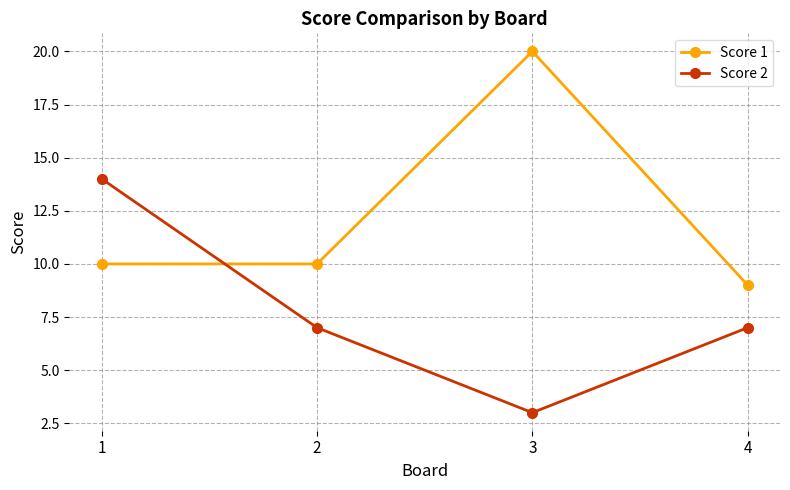

What is the sum of the Score 2 values at 1 and 4?

21